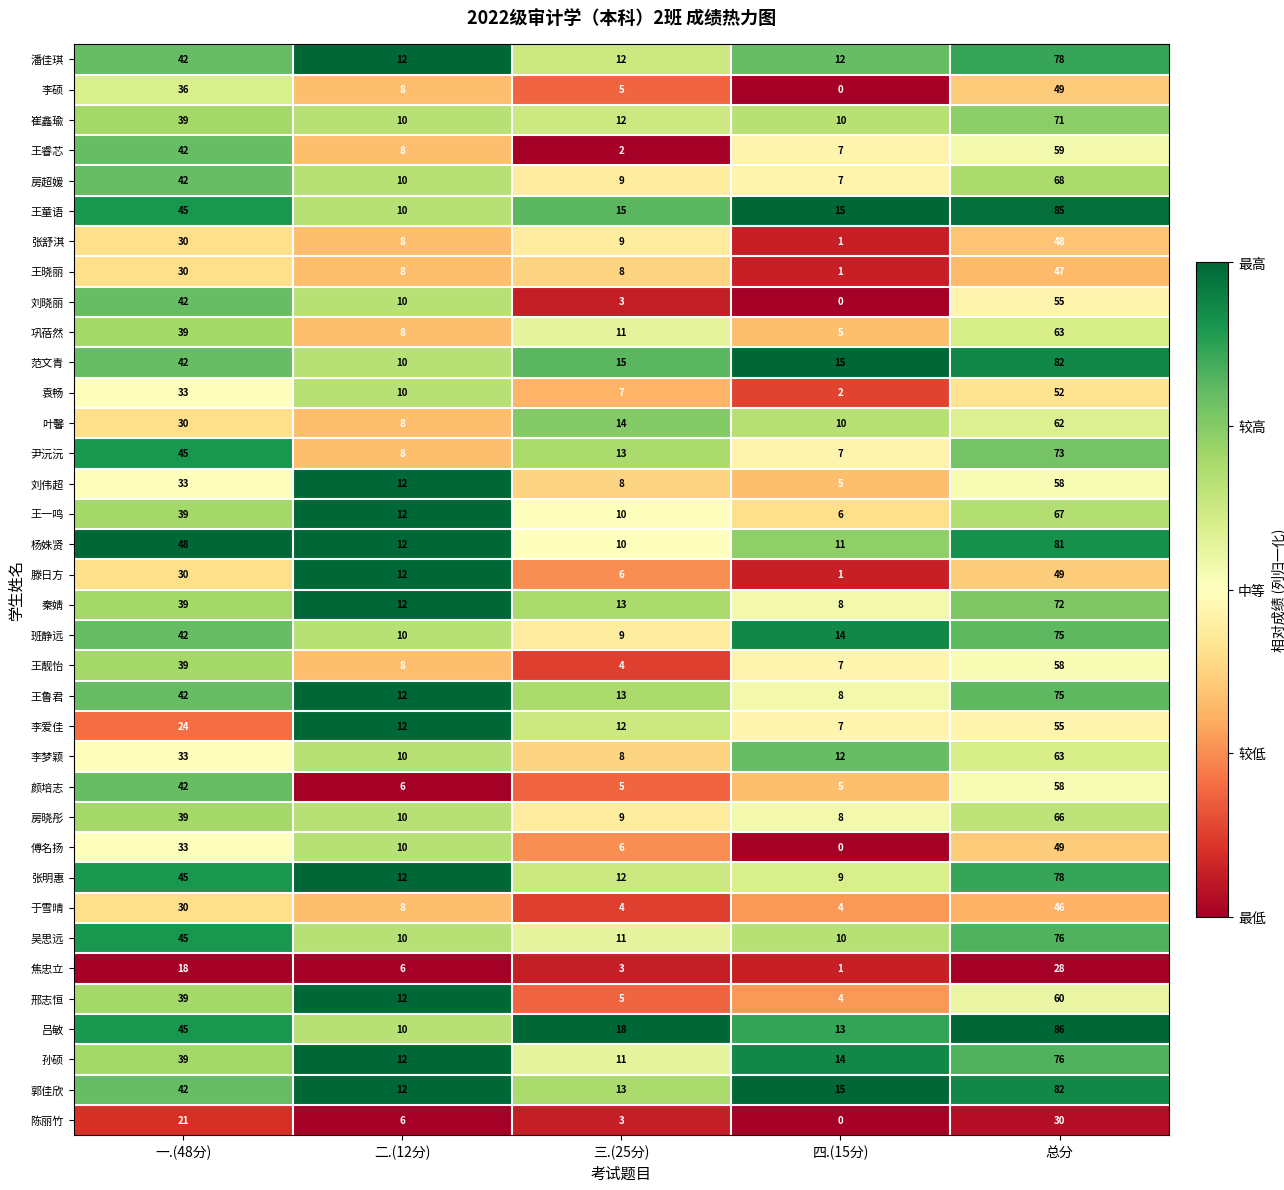

Which series has the largest total across all categories?

吕敏